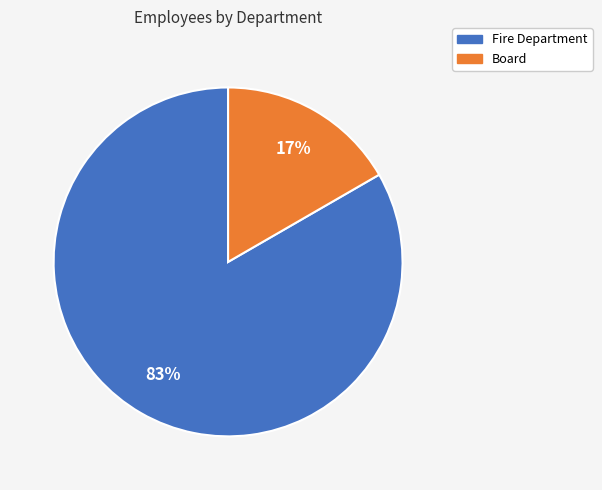

Which category has the biggest portion of the pie?

Fire Department